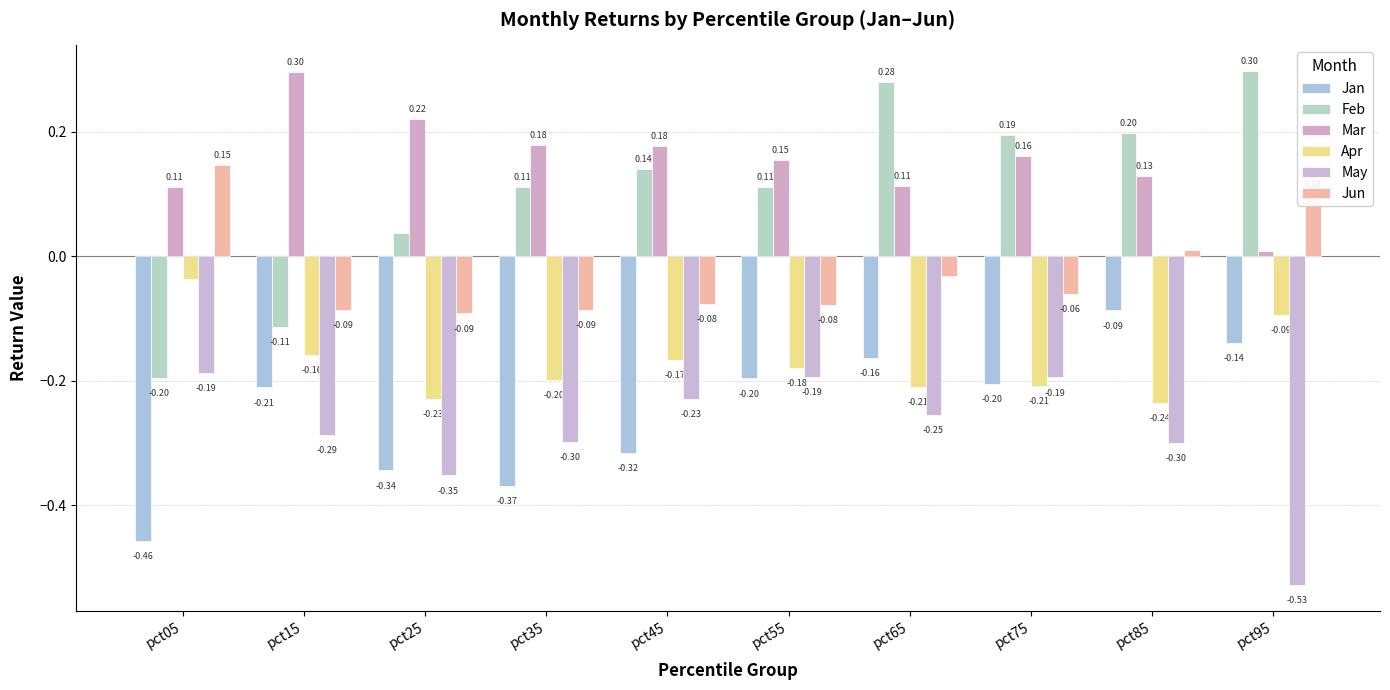

Rank the categories by Apr value from lowest to highest.

pct85, pct25, pct65, pct75, pct35, pct55, pct45, pct15, pct95, pct05